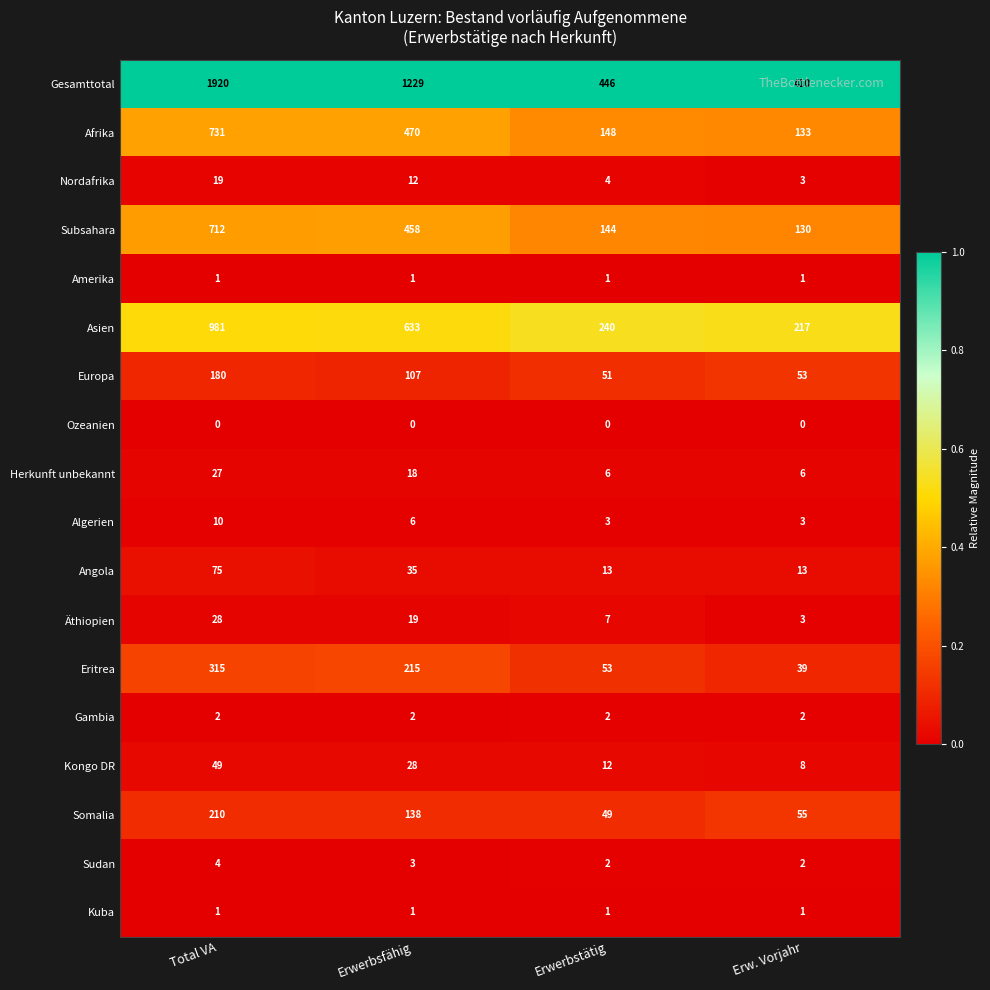

Which series has the largest total across all categories?

Gesamttotal